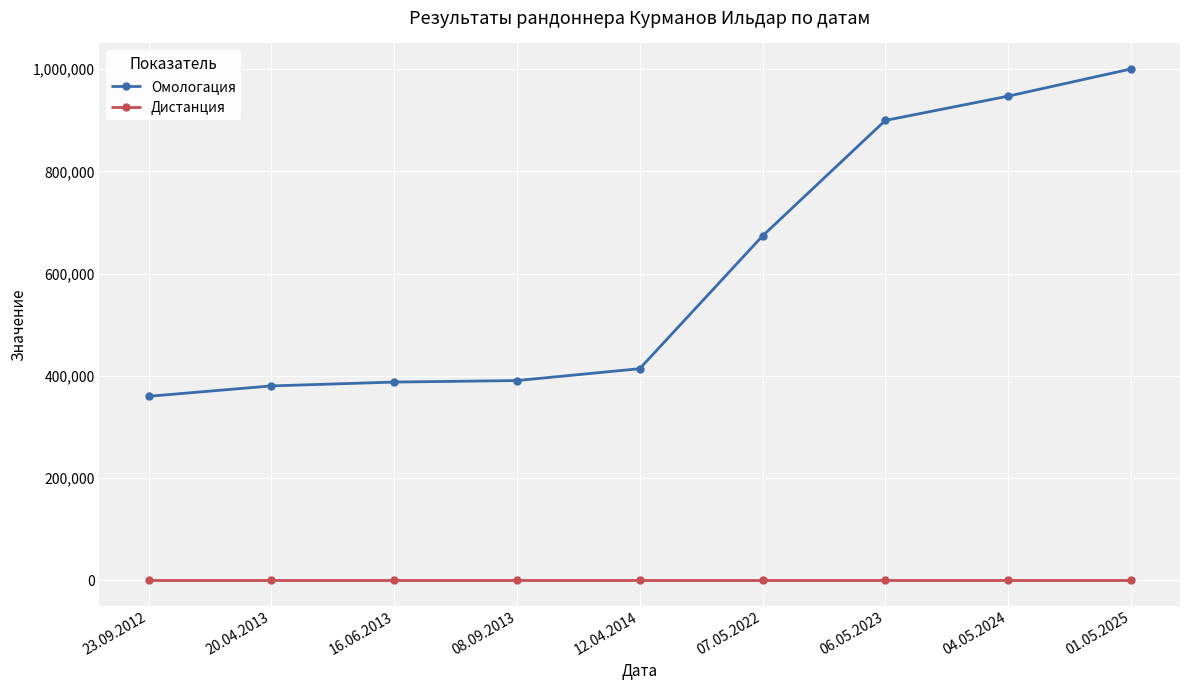

What is the total value across all series at 06.05.2023?

900011